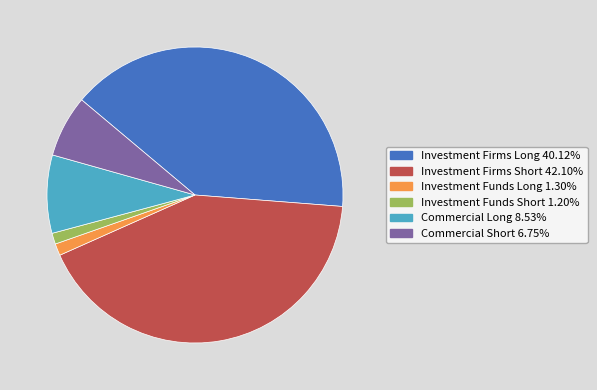

Between Investment Firms Long and Commercial Long, which is larger?

Investment Firms Long